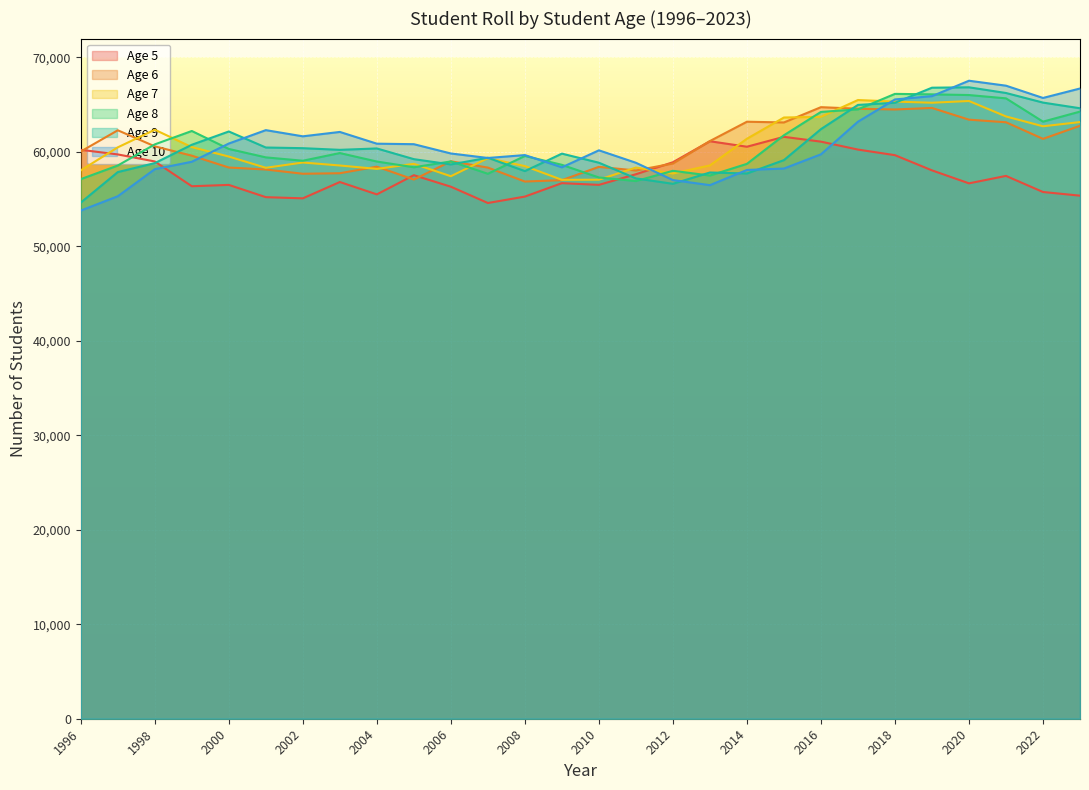

Where do Age 10 and Age 9 first cross each other?

2000 and 2001